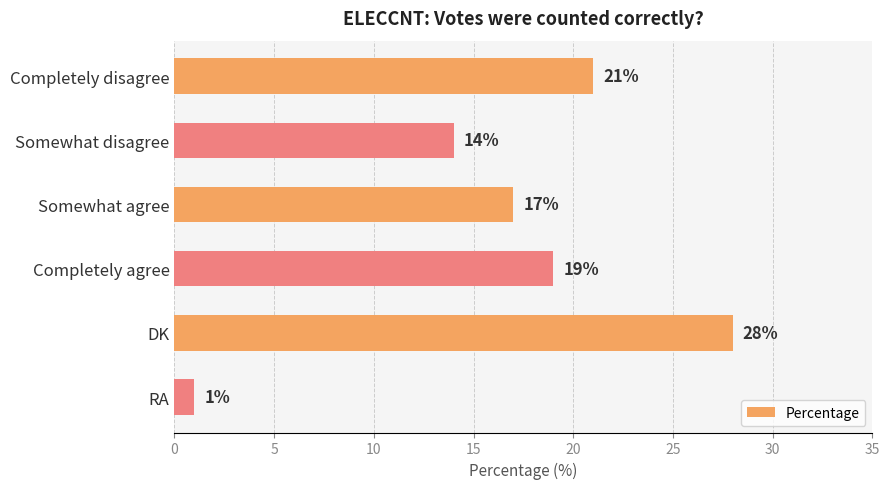

How many categories are shown in the chart?

6